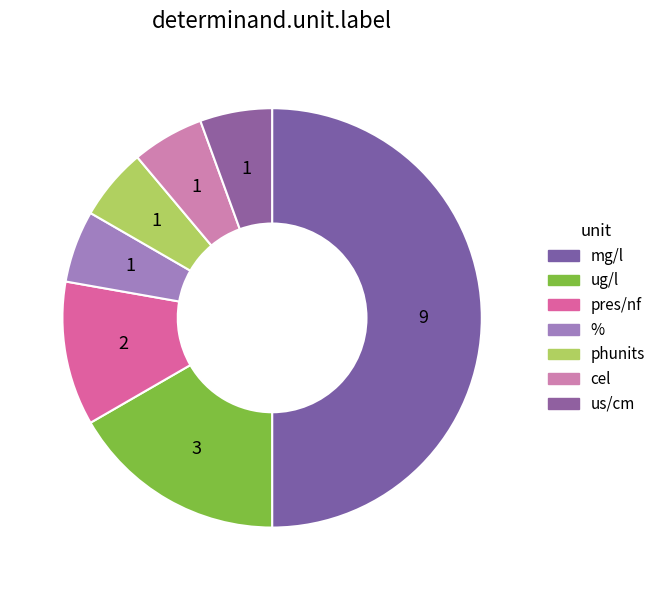

Is there any slice that represents more than half of the pie?

No